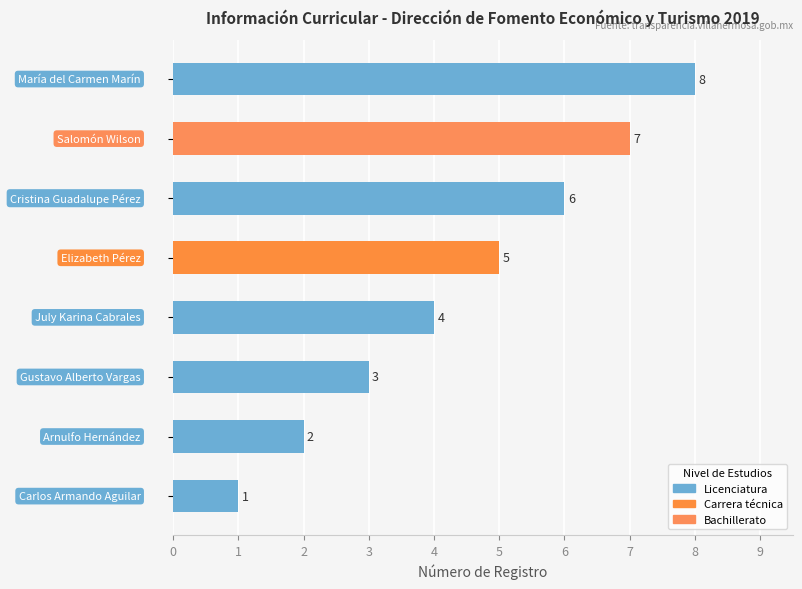

What is the maximum value shown in the chart?

8